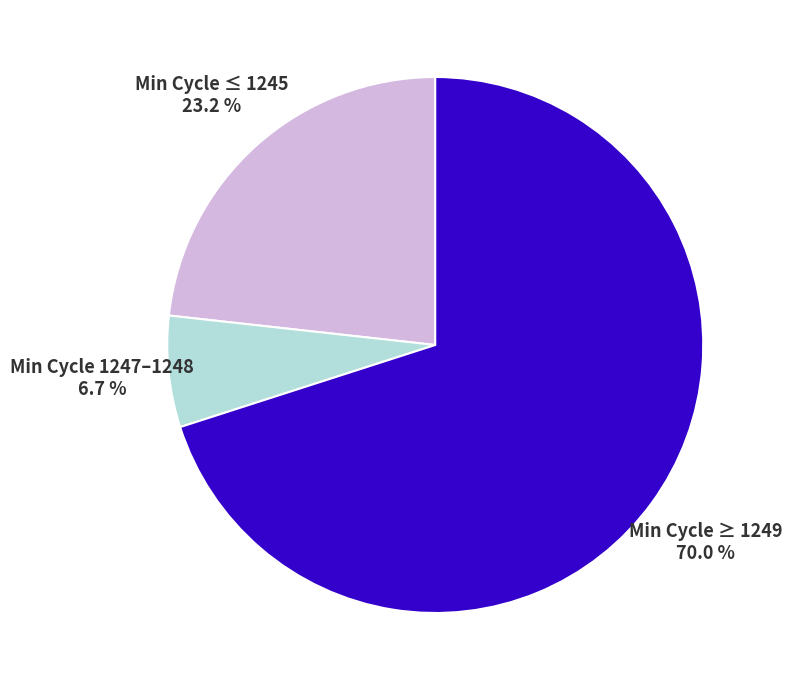

Which category has the biggest portion of the pie?

Min Cycle ≥ 1249